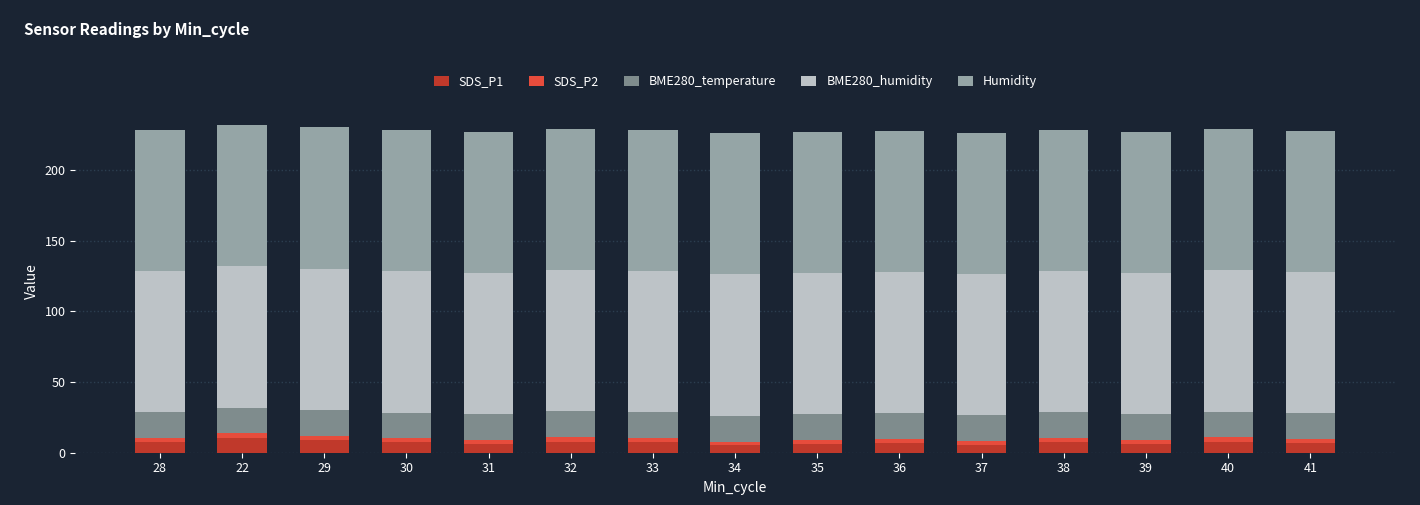

The value of SDS_P1 at 41 is 7.0. True or false?

True